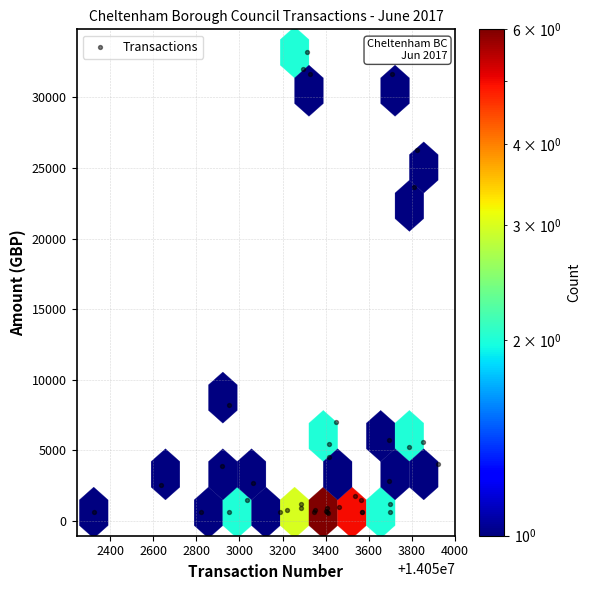

What Y value in the scatter plot is closest to 16885?

23674.0